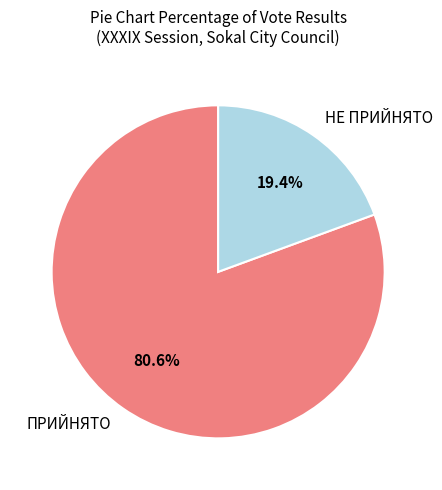

To the nearest percent, what percentage of the pie is ПРИЙНЯТО?

81%